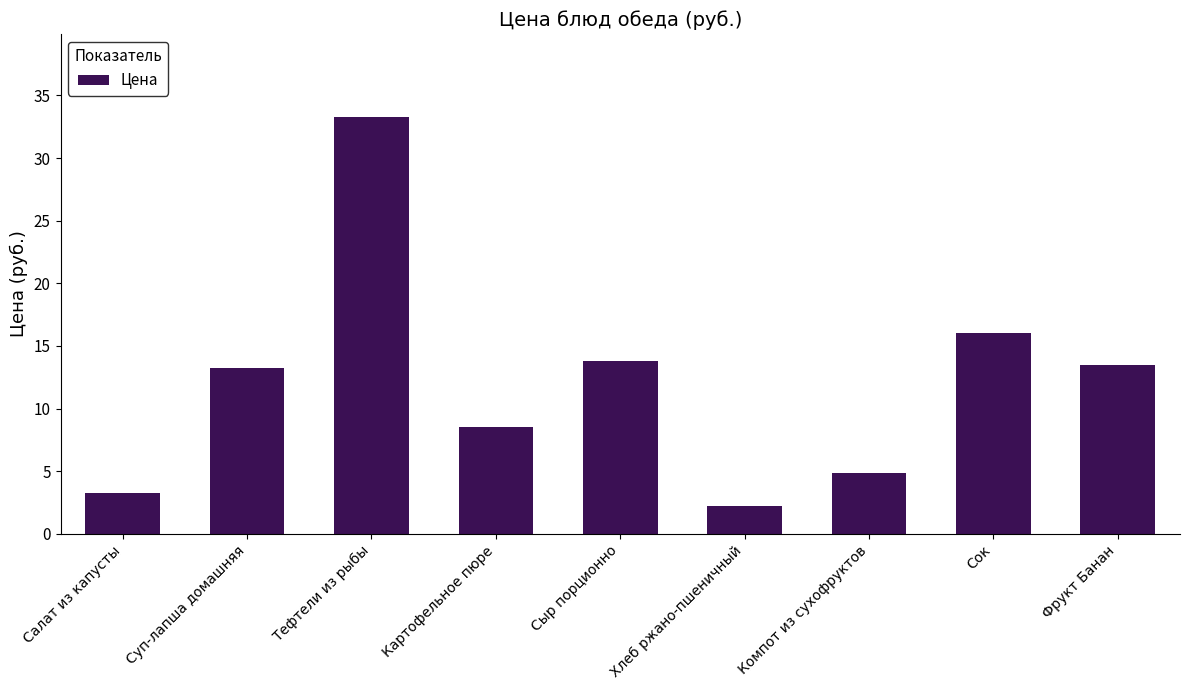

What is the label of the 6th bar from the right?

Картофельное пюре